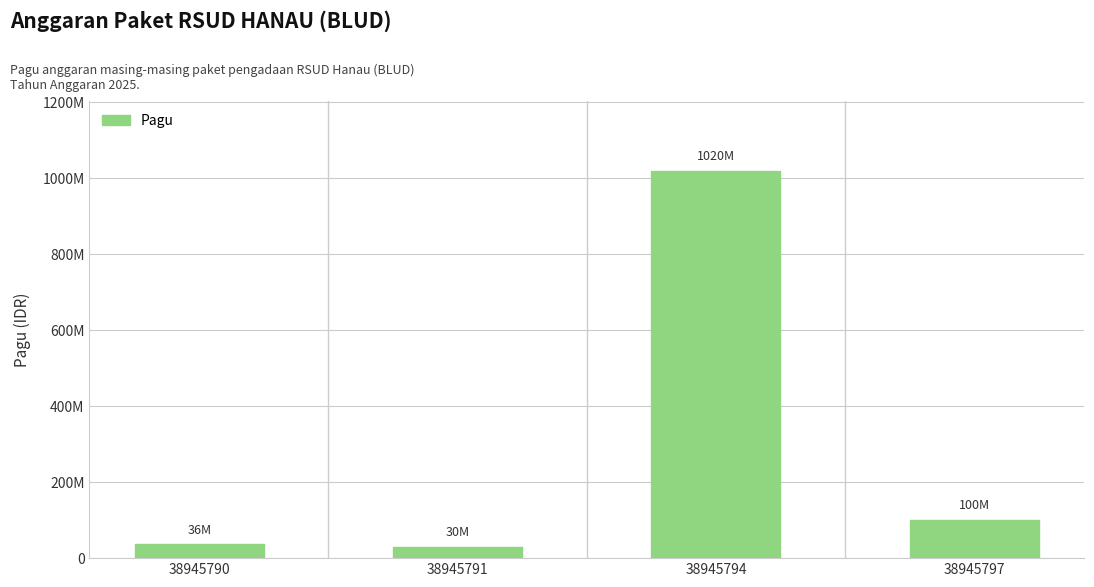

What is the value of the 2nd bar from the left?

30000000